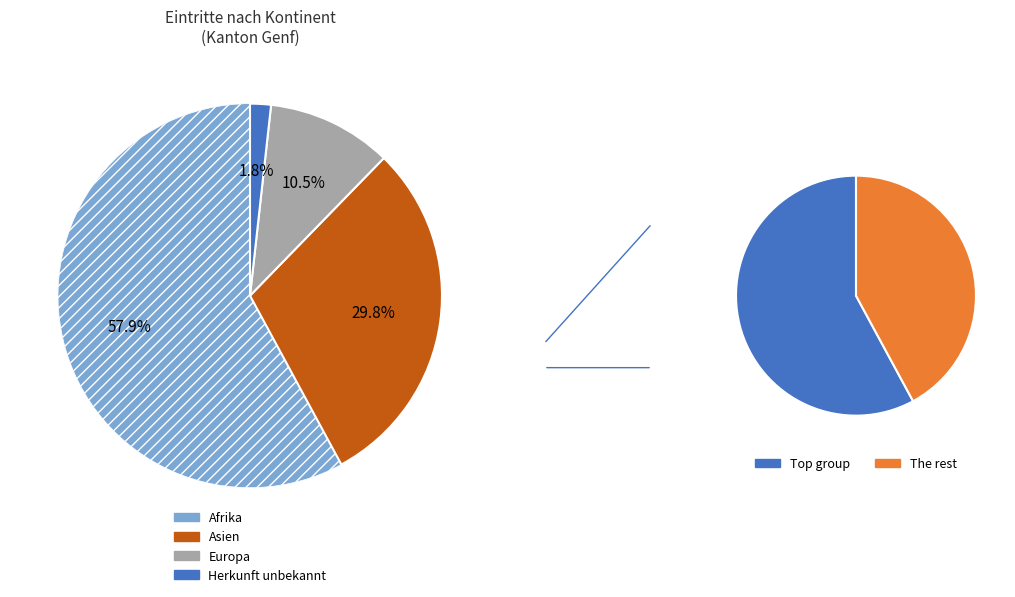

Which slice is the largest?

Afrika